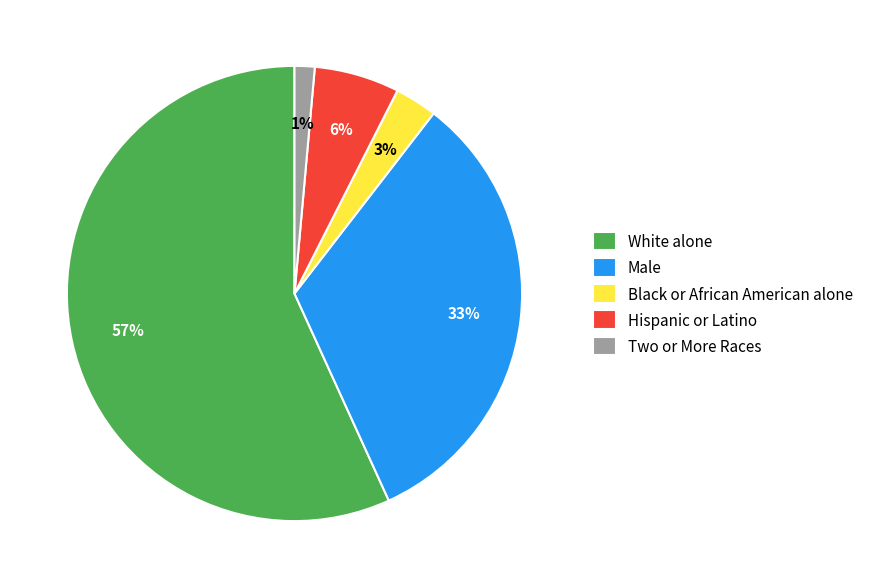

Combined, do Two or More Races and Male account for over 50%?

No